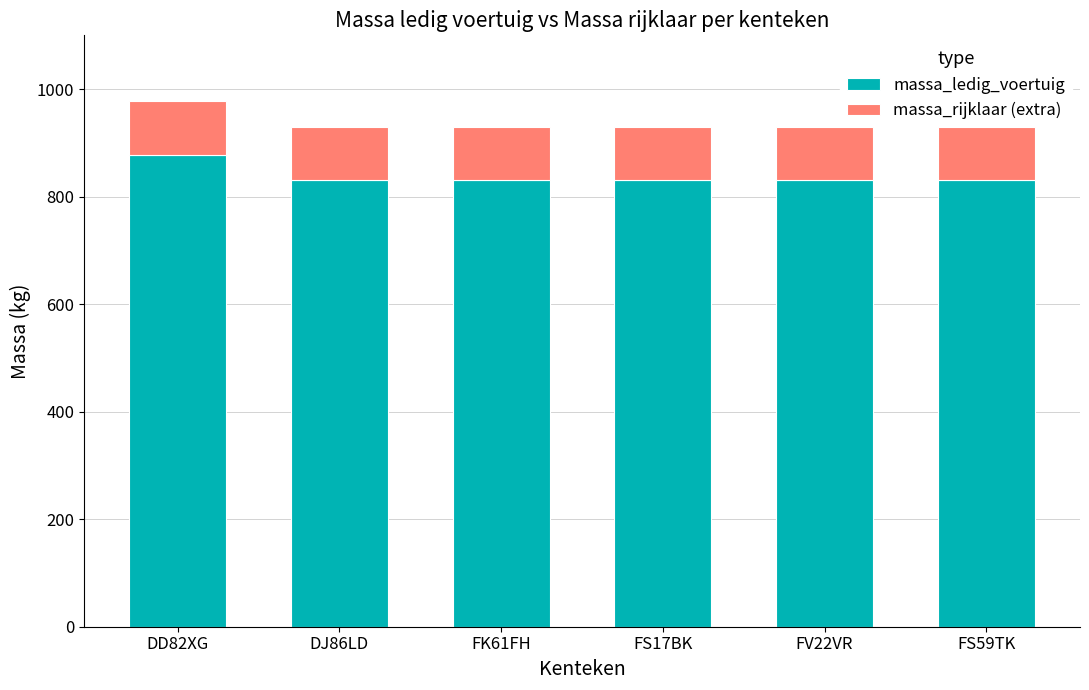

Which category has the highest value in the massa_ledig_voertuig series?

DD82XG